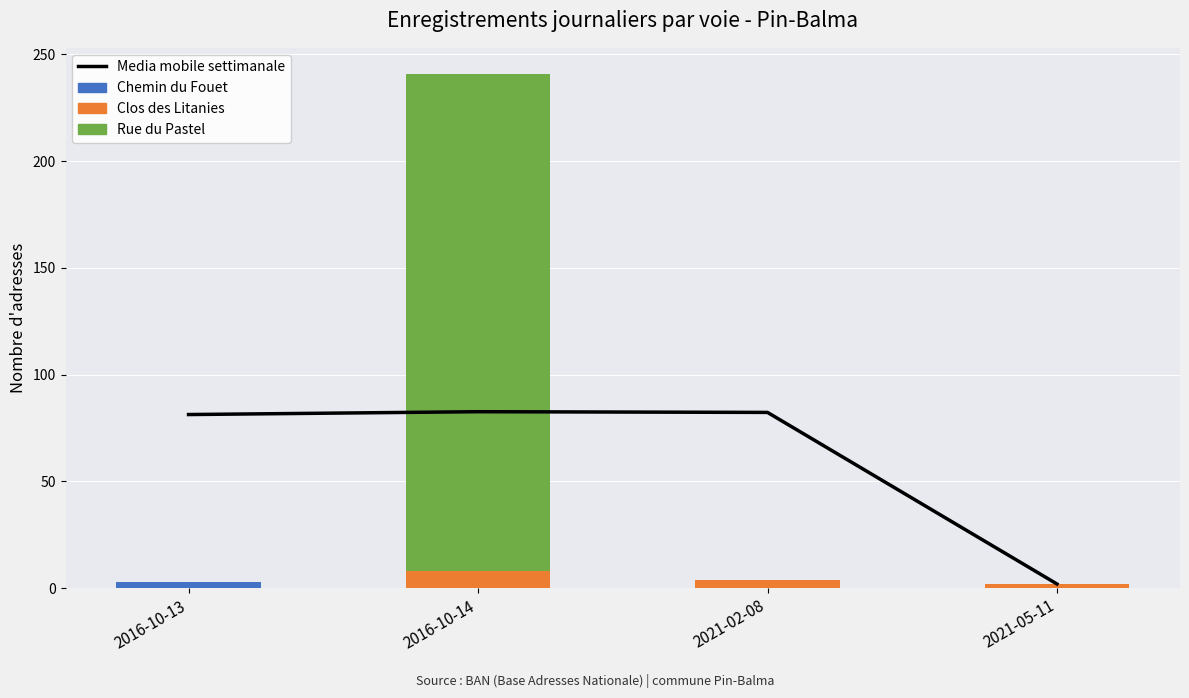

Where is Rue du Pastel nearest to the value 116?

2016-10-13